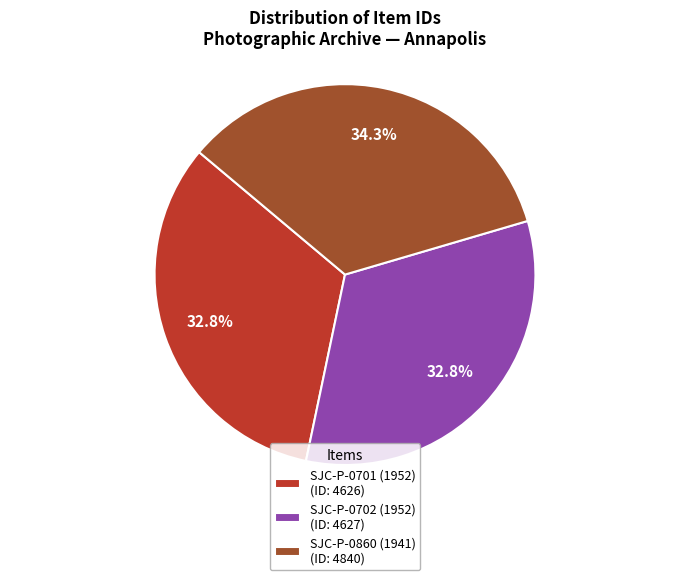

Count the number of slices in the pie.

3